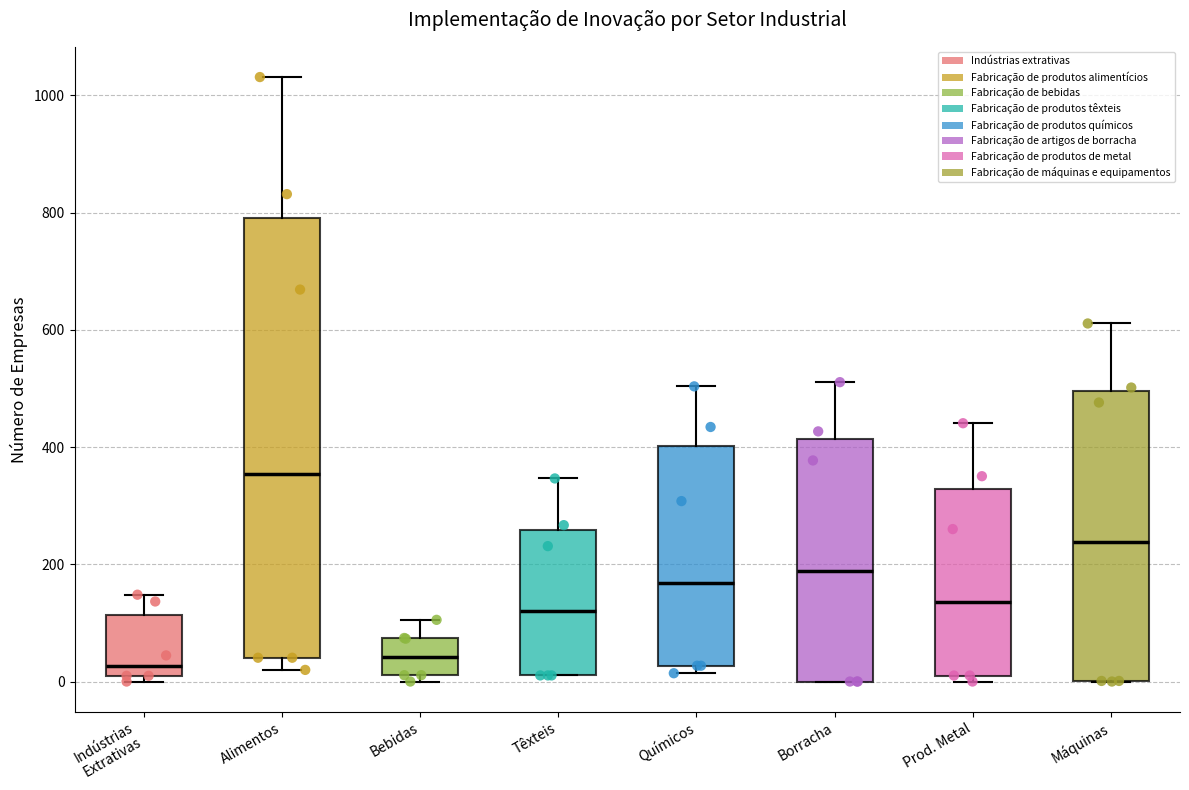

Comparing the boxes themselves (not the whiskers), which one is the tallest?

Alimentos